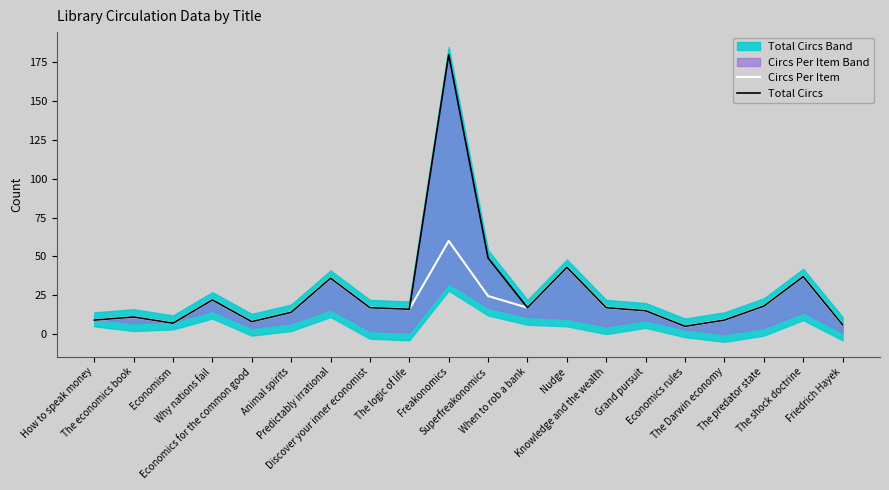

What is the sum of all Total Circs values?

536.0